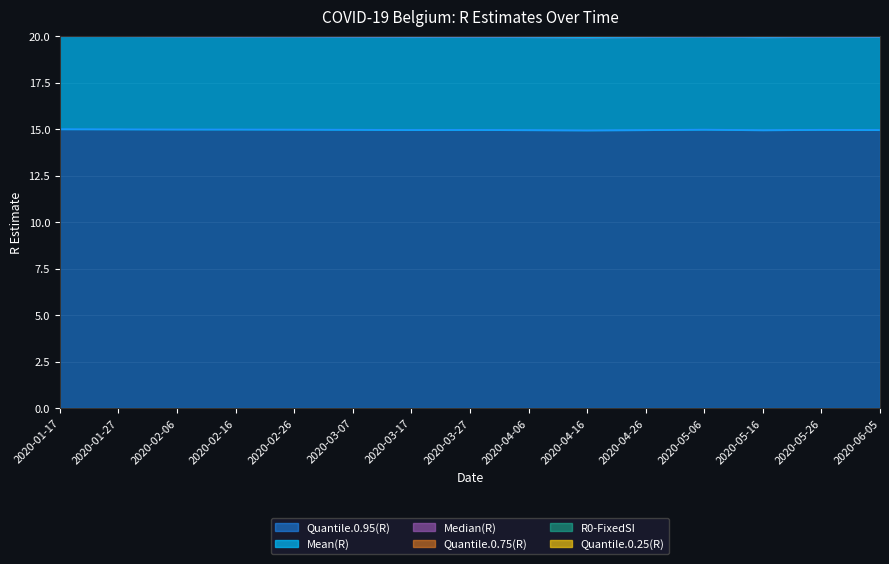

Rank the categories by Quantile.0.95(R) value from highest to lowest.

2020-01-17, 2020-01-27, 2020-02-06, 2020-02-16, 2020-02-26, 2020-05-06, 2020-03-07, 2020-05-26, 2020-03-27, 2020-03-17, 2020-06-05, 2020-04-26, 2020-04-06, 2020-05-16, 2020-04-16